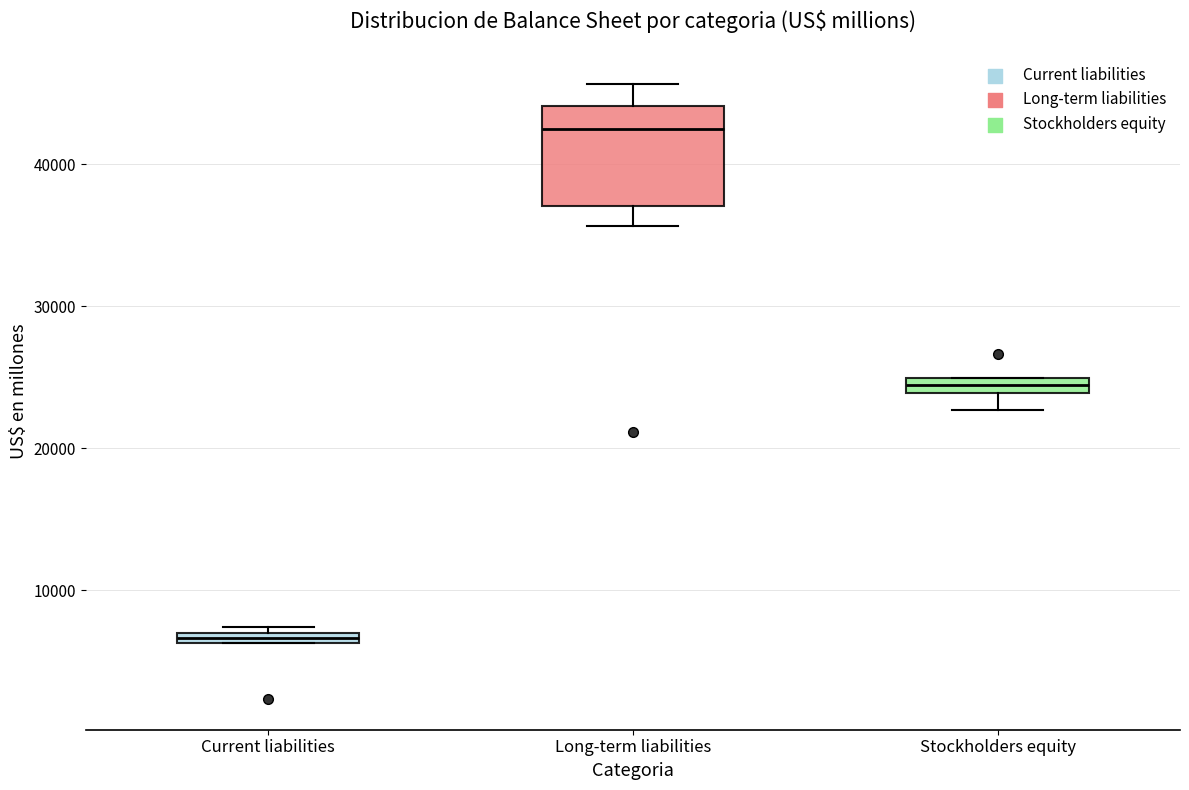

Which box has the lowest median line?

Current liabilities